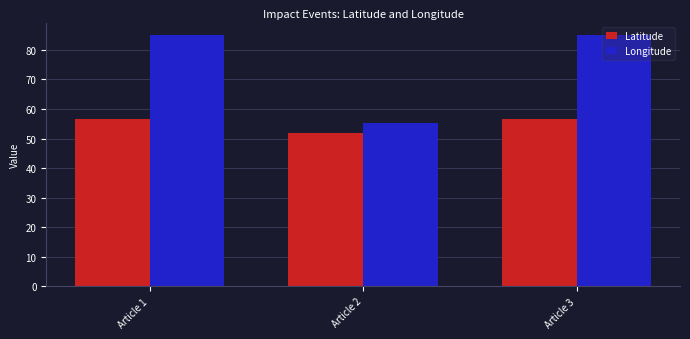

What is the greatest value displayed?

85.0